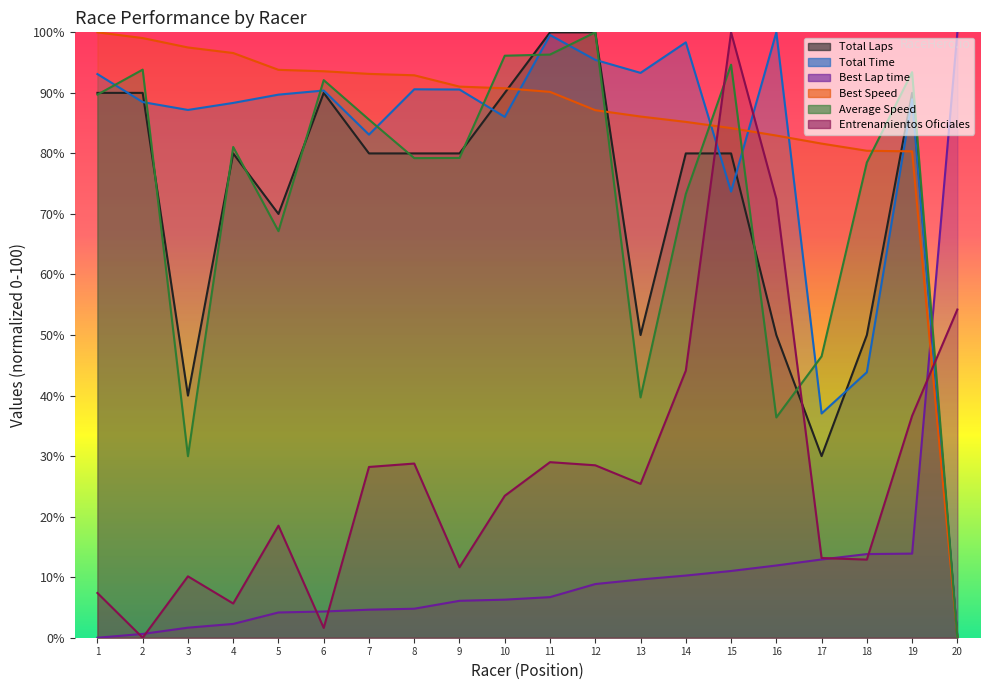

The value of Total Laps at 9 is 46.7. True or false?

False